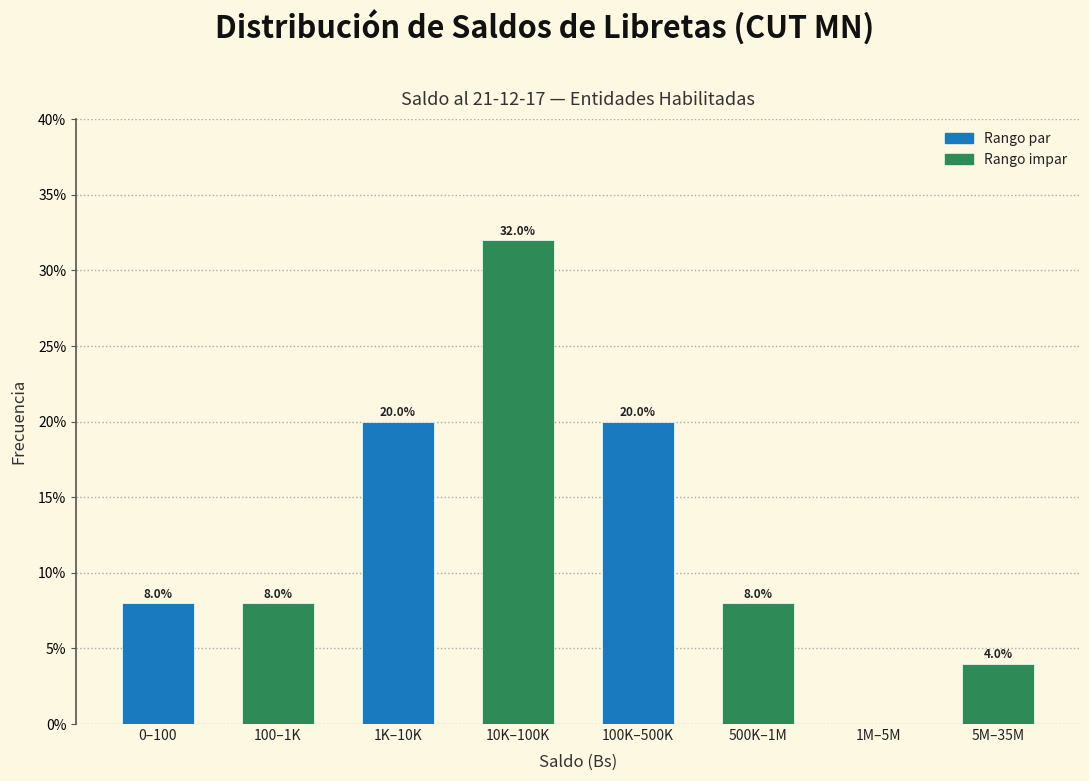

Reading left to right, extract all data points from this chart.

0–100=8	100–1K=8	1K–10K=20	10K–100K=32	100K–500K=20	500K–1M=8	1M–5M=0	5M–35M=4